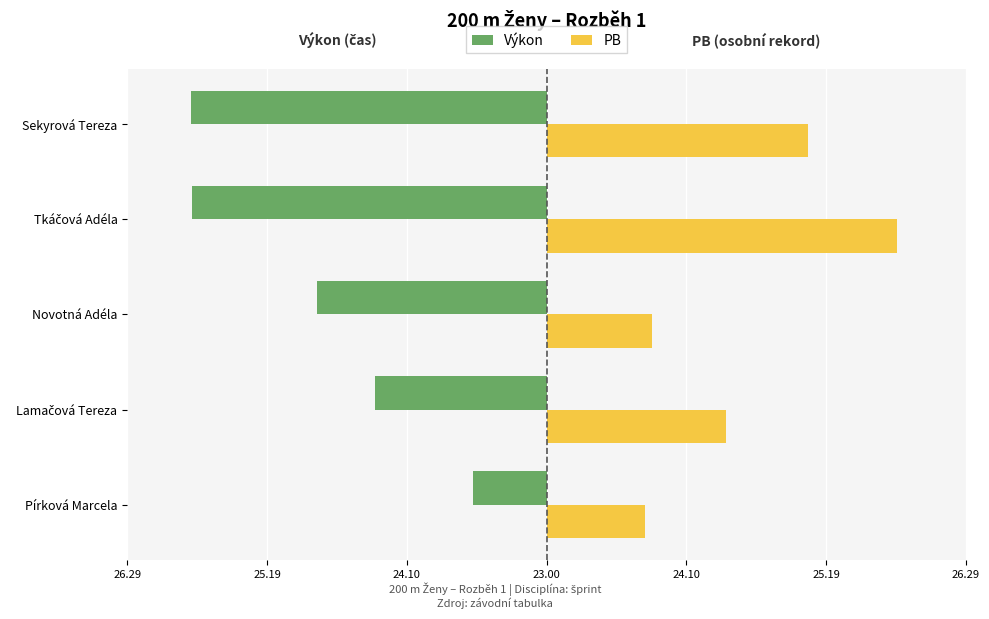

What are all the series names shown in the legend?

Výkon, PB